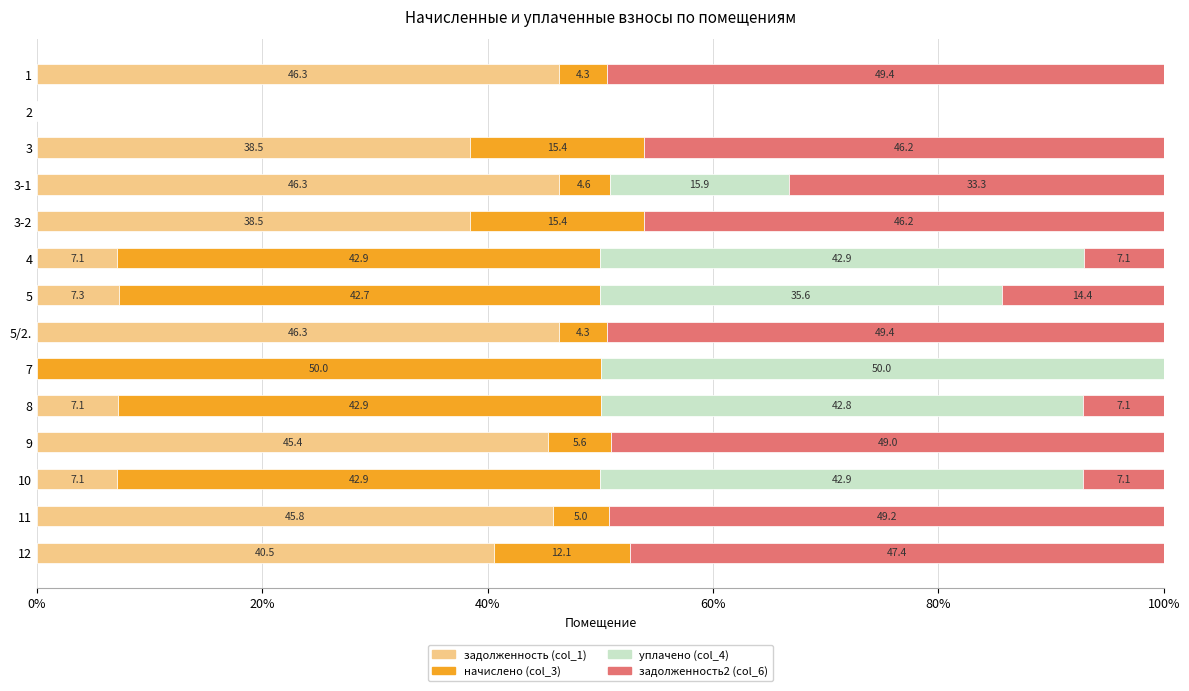

What is the sum of the задолженность (col_1) values at 10 and 5?

14.4